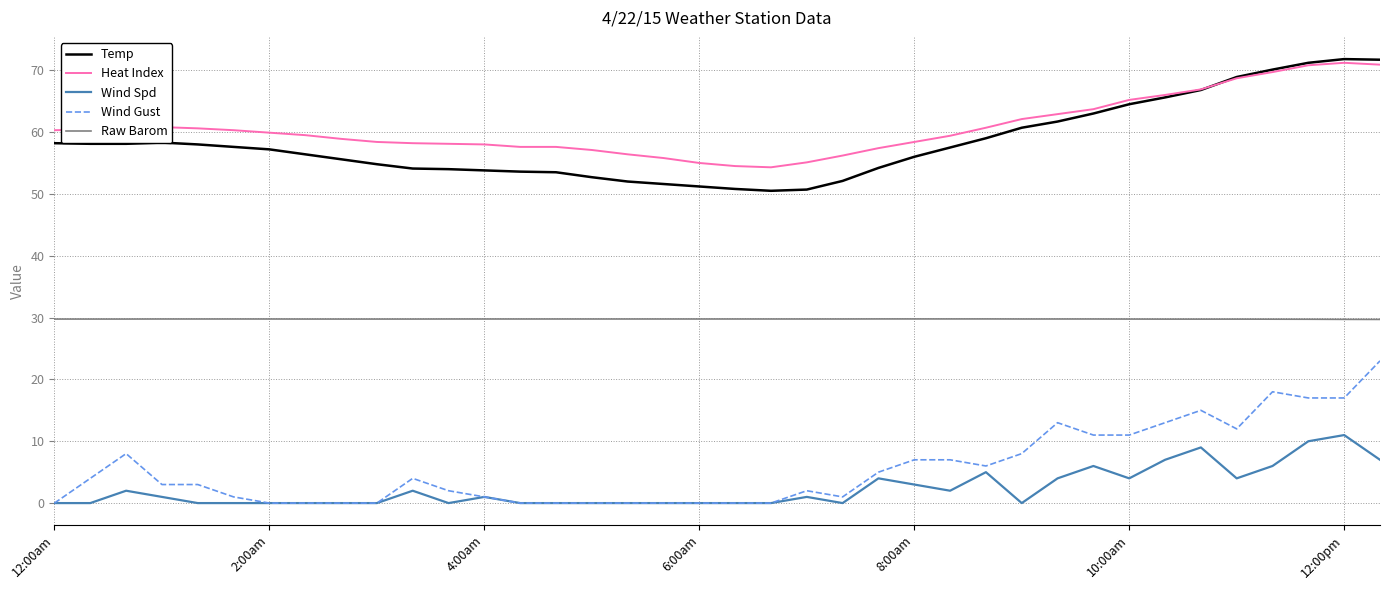

Which series has the widest spread of values?

Wind Gust